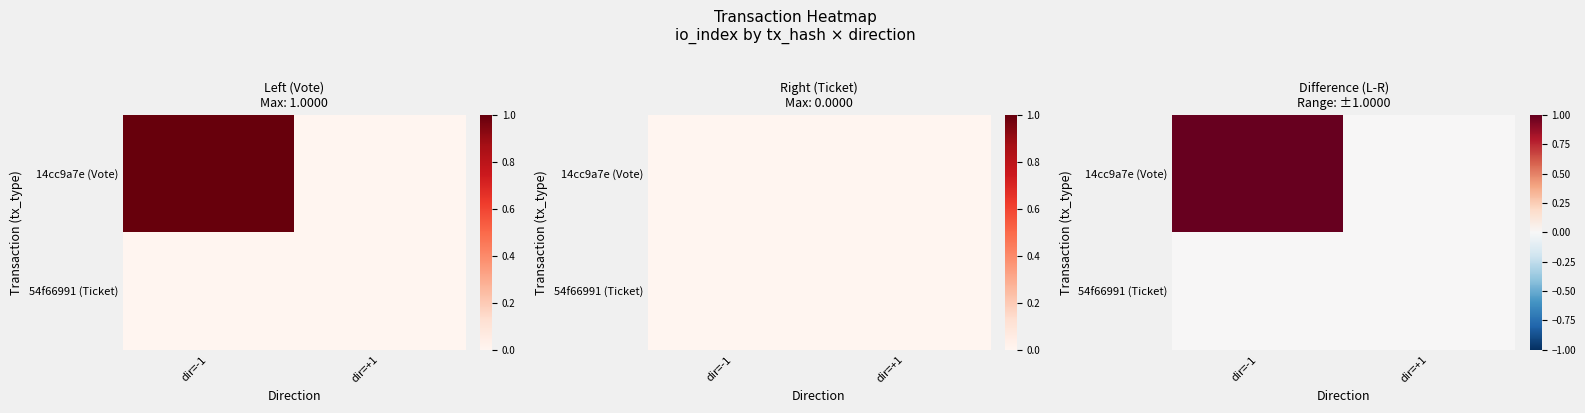

Rank the series by their maximum value, from lowest to highest.

54f66991 (Ticket), 14cc9a7e (Vote)